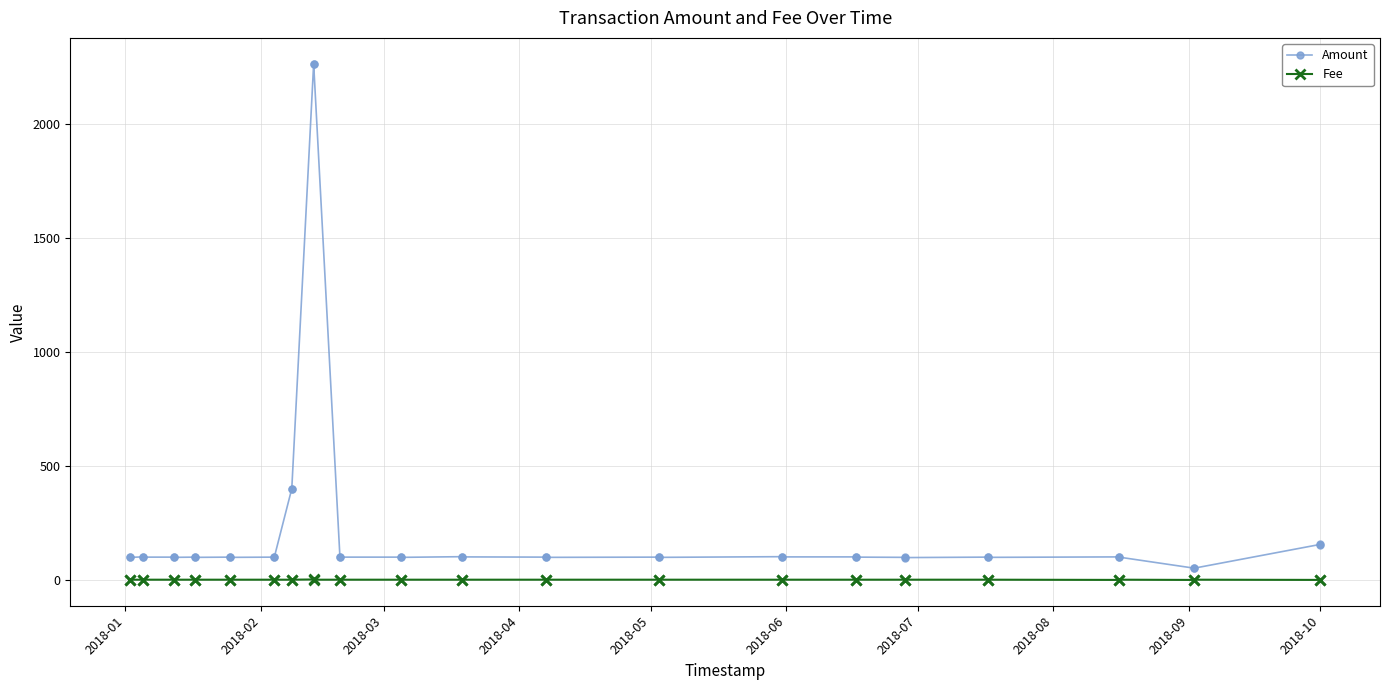

Is the value of Fee at 38 greater than the value of Amount at 36?

No